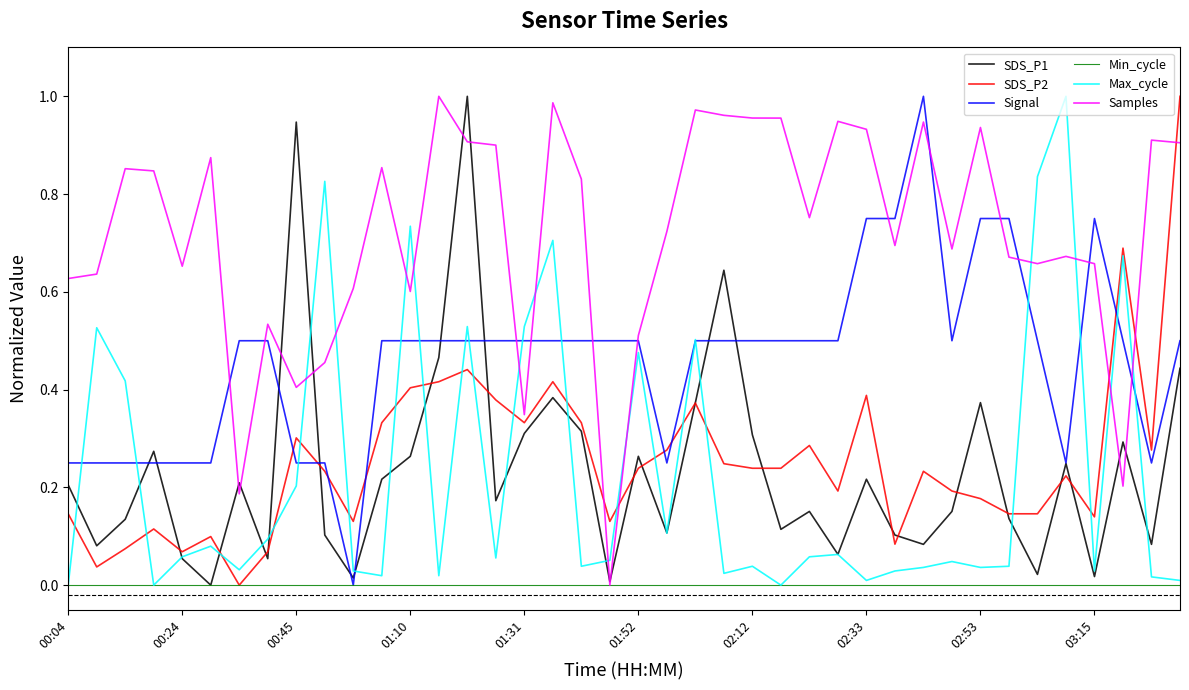

Which series has the largest total across all categories?

Samples